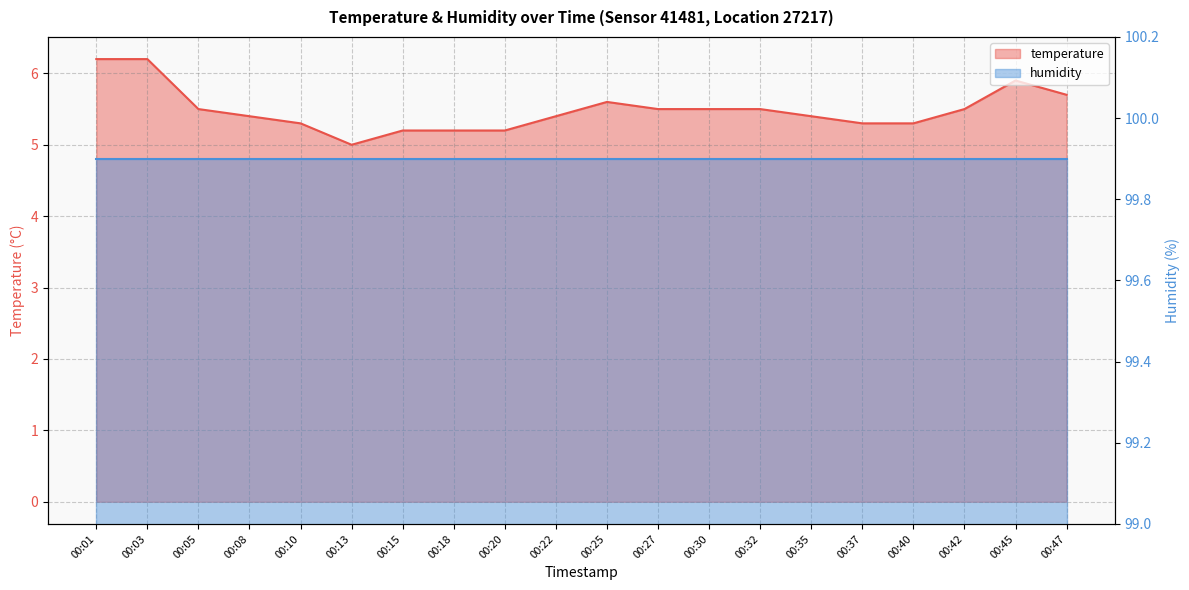

What is the greatest value displayed?

6.2